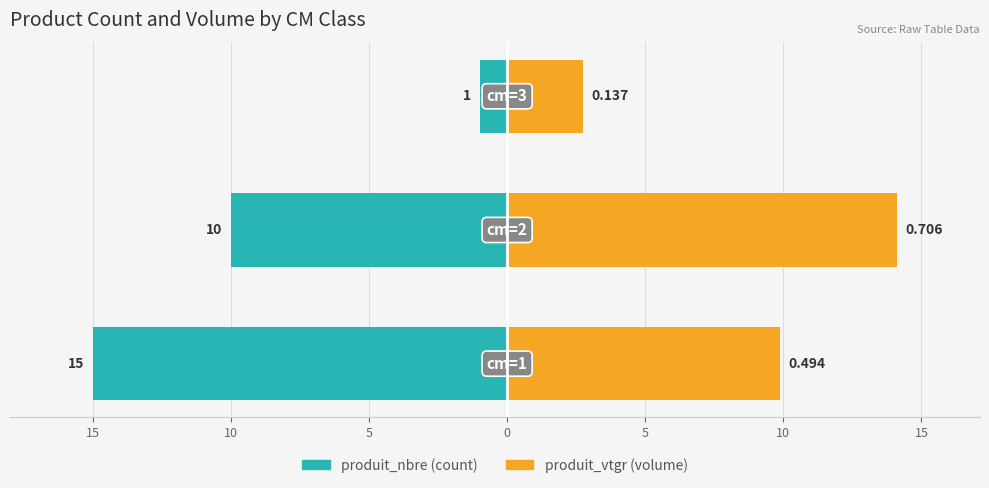

Reading left to right, extract all data points from this chart.

produit_nbre: -15.0	-10.0	-1.0
produit_vtgr: 9.9	14.1	2.7